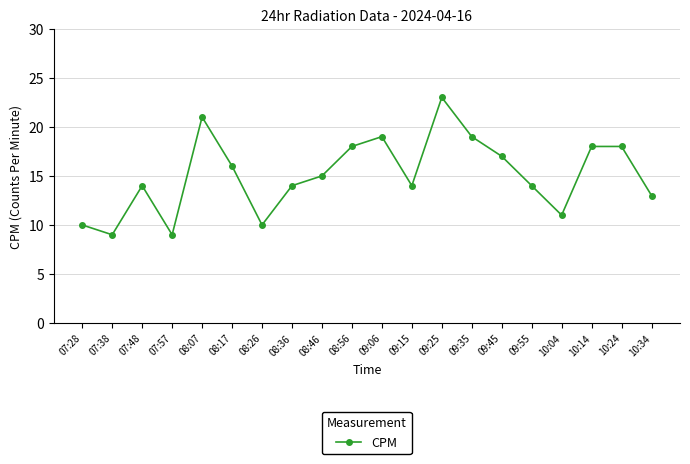

How many data points are less than 15?

10